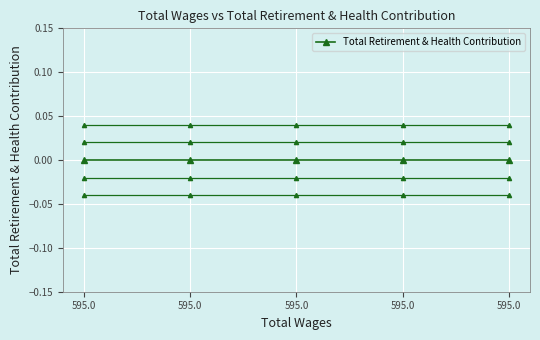

Count the number of categories in the chart.

5